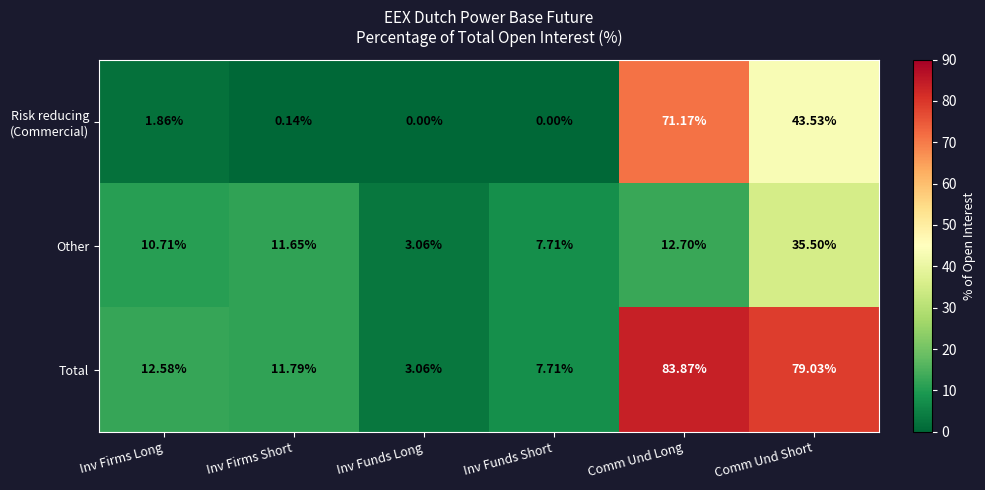

What is the total value across all series at Inv Funds Long?

6.1